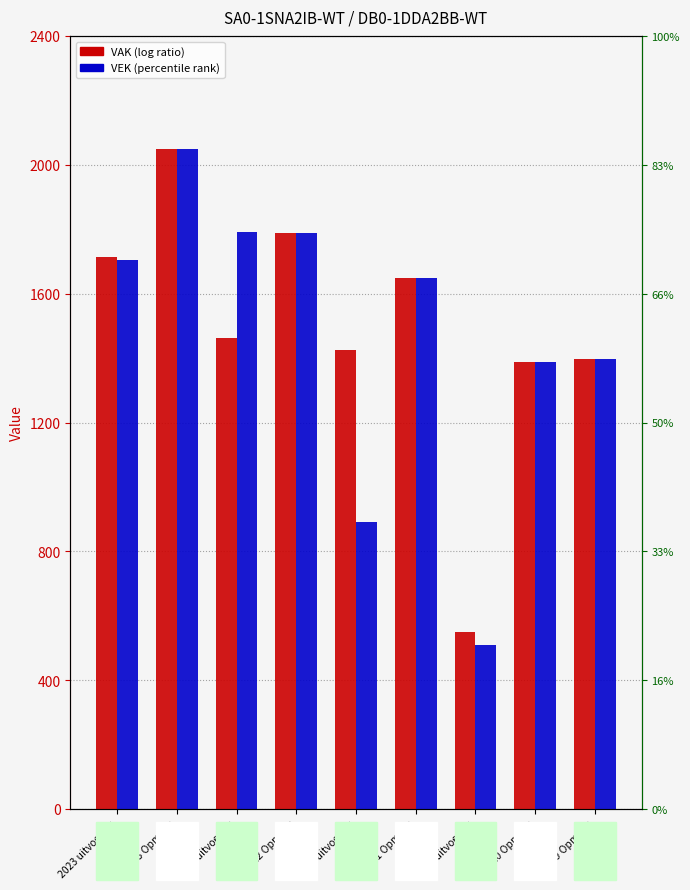

Reading left to right, list all the values displayed in this chart.

VAK: 1713	2049	1464	1789	1426	1649	551	1389	1397
VEK: 1704	2049	1792	1789	893	1649	509	1389	1397